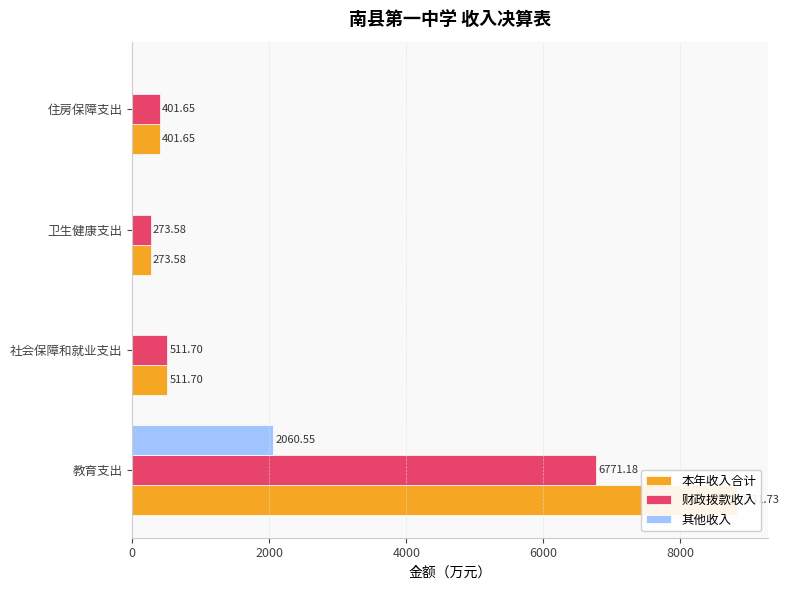

List the series in order of their peak value, lowest first.

其他收入, 财政拨款收入, 本年收入合计